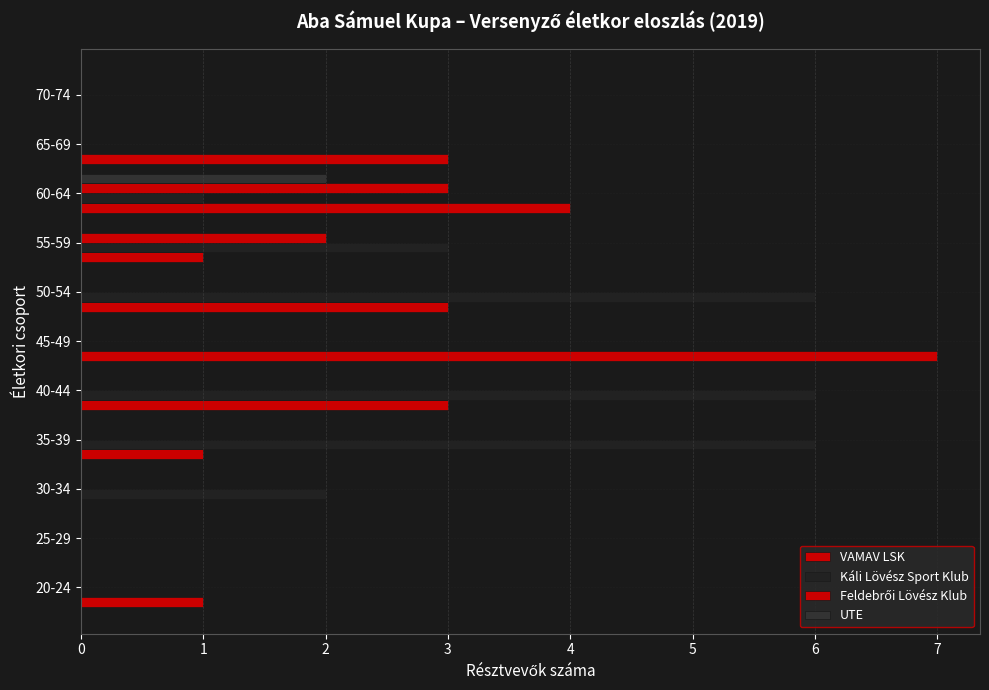

How many data points does each series have?

11